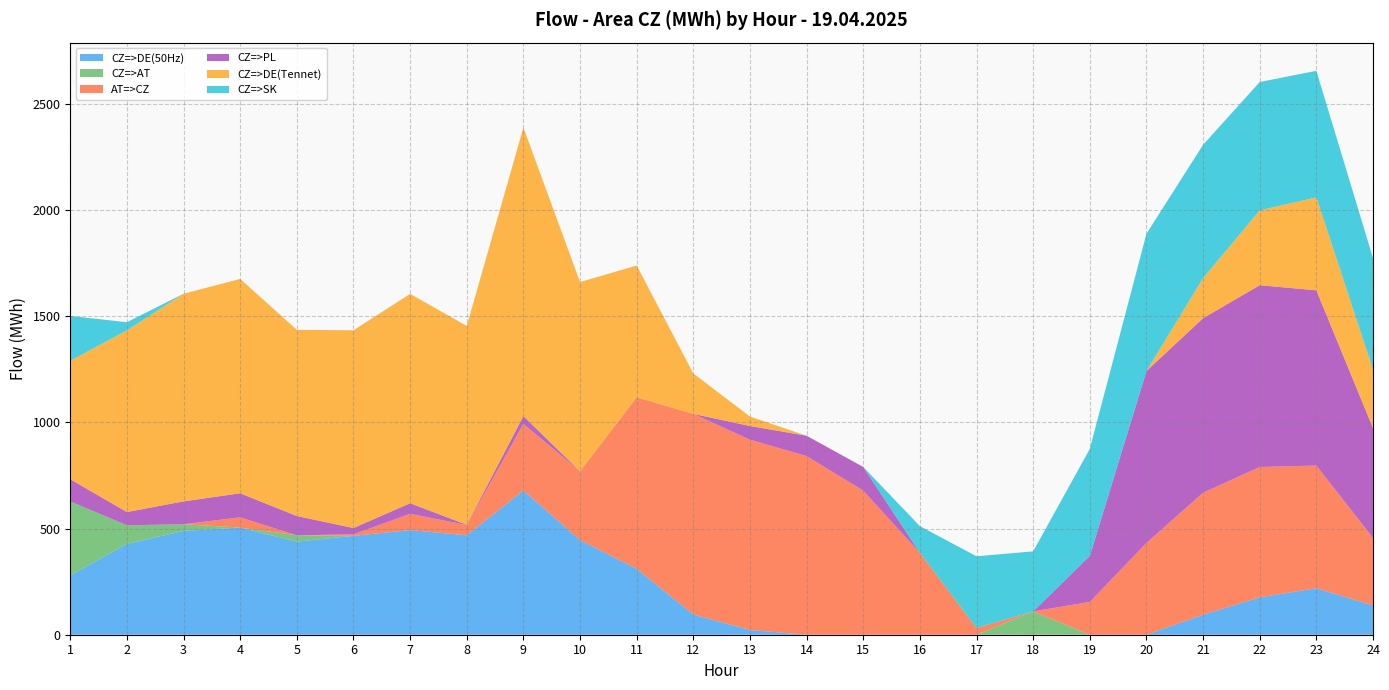

Reading right to left, extract all data points from this chart.

CZ=>DE(50Hz): 138.0	219.1	176.3	94.3	0.0	0.0	0.0	0.0	0.0	0.0	0.0	22.3	95.1	310.3	445.8	679.7	468.4	493.2	465.9	438.7	505.0	489.1	428.0	279.2
CZ=>AT: 0.0	0.0	0.0	0.0	0.0	0.0	109.9	0.0	0.0	0.0	0.0	0.0	0.0	0.0	0.0	0.0	0.0	0.0	0.0	29.7	0.0	31.3	87.7	348.7
AT=>CZ: 318.2	578.0	613.9	574.6	432.3	154.5	0.0	31.4	386.0	678.8	841.7	896.6	945.5	808.5	324.3	313.5	48.3	76.6	7.1	0.0	48.0	0.0	0.0	0.0
CZ=>PL: 517.5	825.5	856.6	822.5	810.3	216.8	0.0	0.0	0.0	111.7	95.8	64.5	0.0	0.0	0.0	36.9	1.4	49.6	29.7	90.9	113.4	107.9	62.4	104.6
CZ=>DE(Tennet): 276.0	438.2	352.6	188.6	0.0	0.0	0.0	0.0	0.0	0.0	0.0	44.6	190.2	620.7	891.6	1359.4	936.7	986.5	931.7	877.3	1010.0	978.3	855.9	558.4
CZ=>SK: 524.6	596.1	604.8	628.3	646.3	504.1	282.9	338.2	125.8	0.0	0.0	0.0	0.0	0.0	0.0	0.0	0.0	0.0	0.0	0.0	0.0	0.0	38.4	211.0